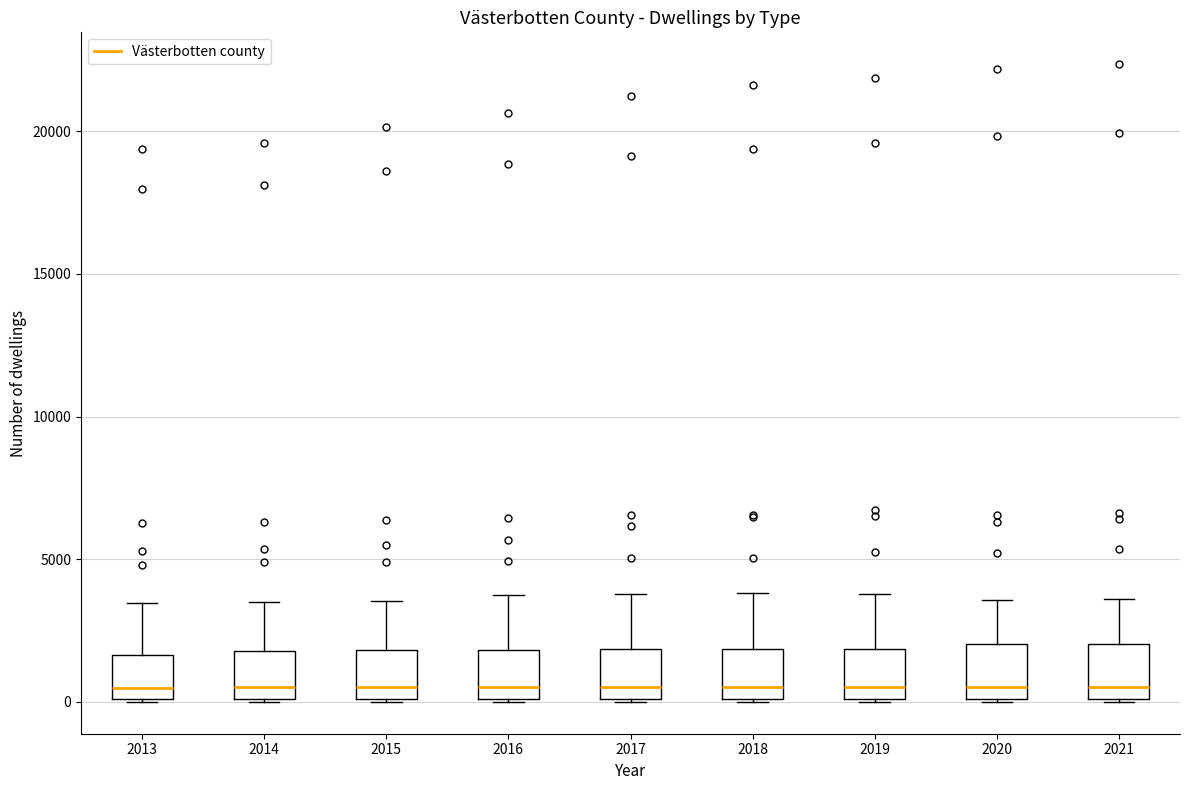

Where is the upper edge of the box at x = 2018 on the y-axis? The values are not printed on the chart, so give them approximately, as read against the axis.

2000